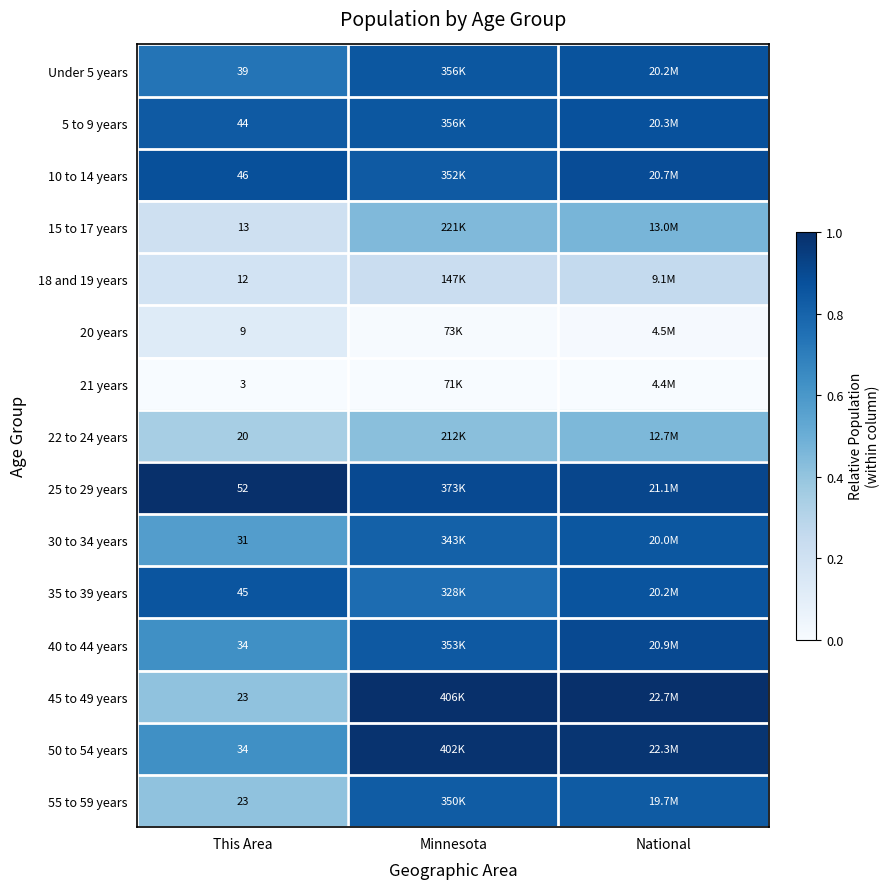

At which label is 55 to 59 years closest to 0?

This Area